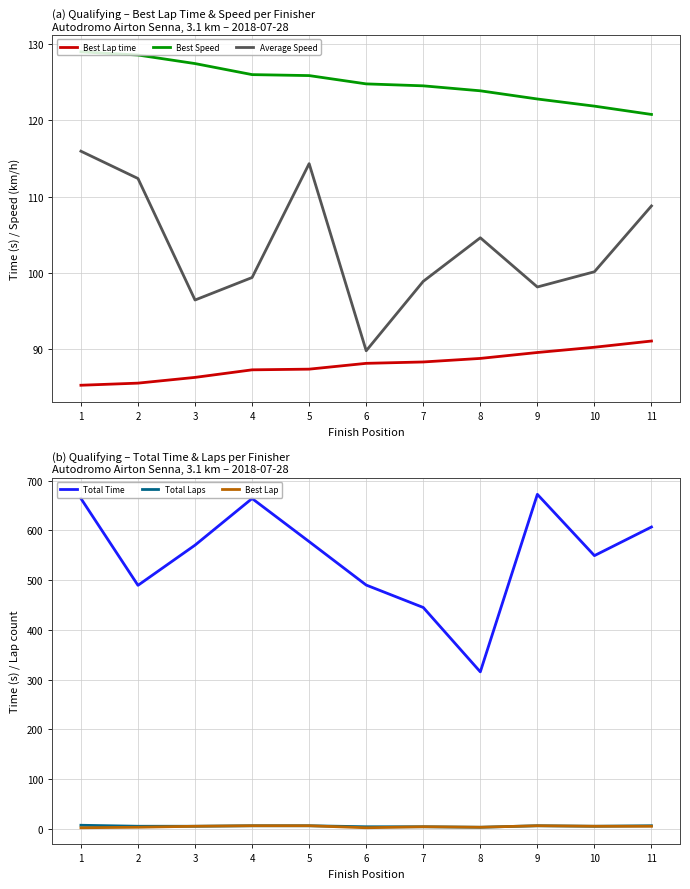

Which series has the largest range (max minus min)?

Total Time